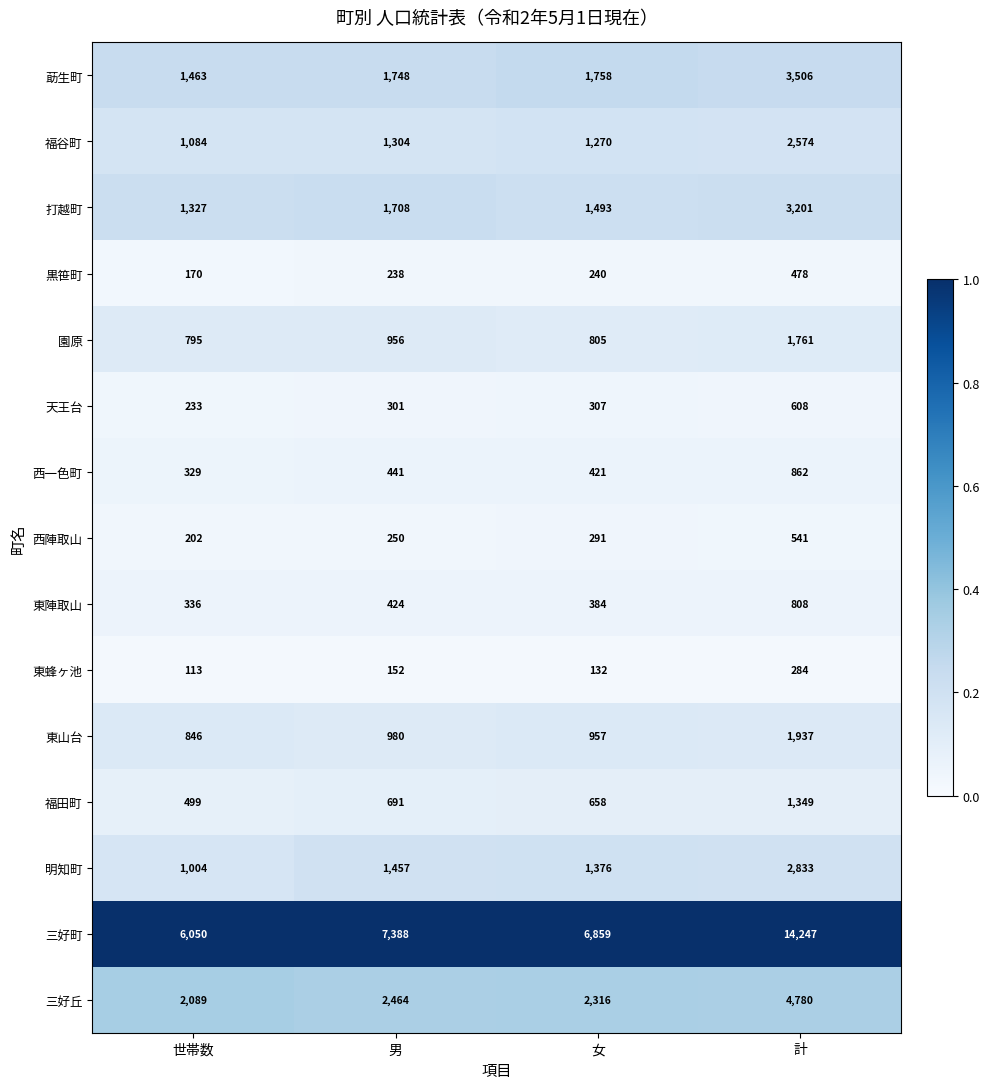

True or false: 天王台 has a value of 238 at 計.

False